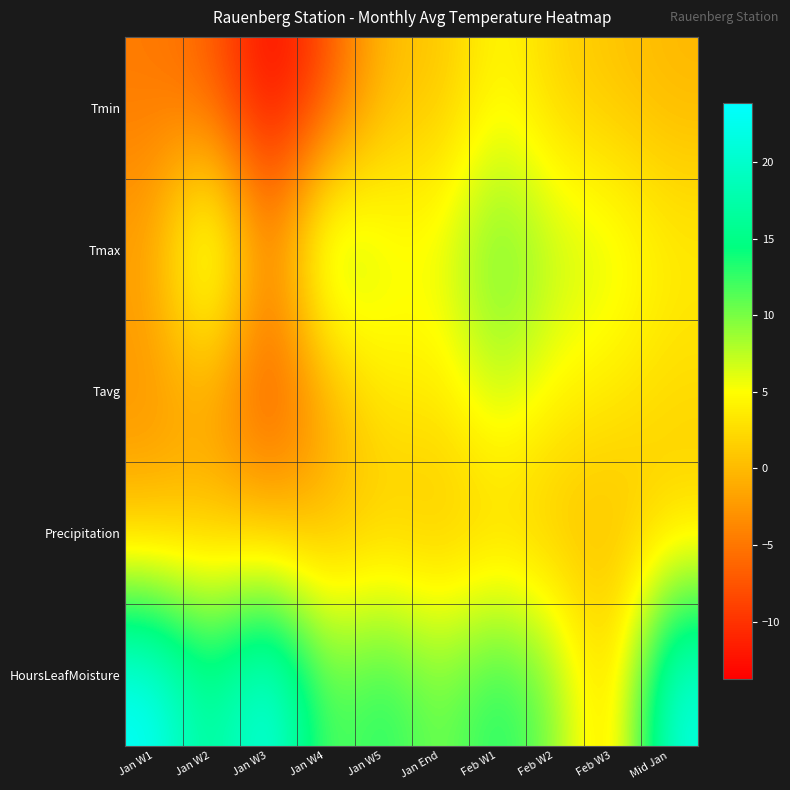

Reading left to right, extract all data points from this chart.

Tmin: Jan W1=-4.7	Jan W2=-6.5	Jan W3=-13.8	Jan W4=-8.4	Jan W5=0.5	Jan End=0.5	Feb W1=5.1	Feb W2=1.7	Feb W3=0.7	Mid Jan=-0.3
Tmax: Jan W1=-1.6	Jan W2=12.5	Jan W3=-5.1	Jan W4=11.8	Jan W5=6.3	Jan End=6.0	Feb W1=11.7	Feb W2=7.7	Feb W3=6.9	Mid Jan=4.2
Tavg: Jan W1=-3.0	Jan W2=-1.6	Jan W3=-8.7	Jan W4=-1.8	Jan W5=4.1	Jan End=3.2	Feb W1=7.9	Feb W2=4.4	Feb W3=3.6	Mid Jan=2.1
Precipitation: Jan W1=0.0	Jan W2=0.8	Jan W3=0.0	Jan W4=0.0	Jan W5=0.7	Jan End=0.1	Feb W1=0.8	Feb W2=0.1	Feb W3=0.0	Mid Jan=1.7
HoursLeafMoisture: Jan W1=23.8	Jan W2=15.0	Jan W3=23.8	Jan W4=10.3	Jan W5=14.0	Jan End=9.7	Feb W1=14.2	Feb W2=9.8	Feb W3=0.3	Mid Jan=22.2